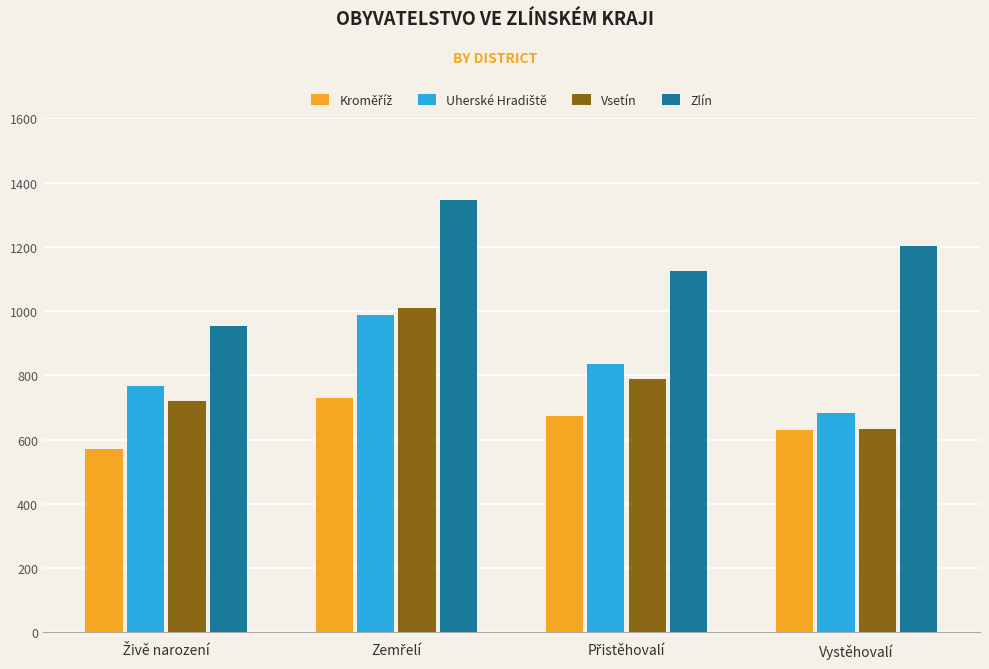

What is the difference between the maximum and second lowest values in the Zlín series?

221